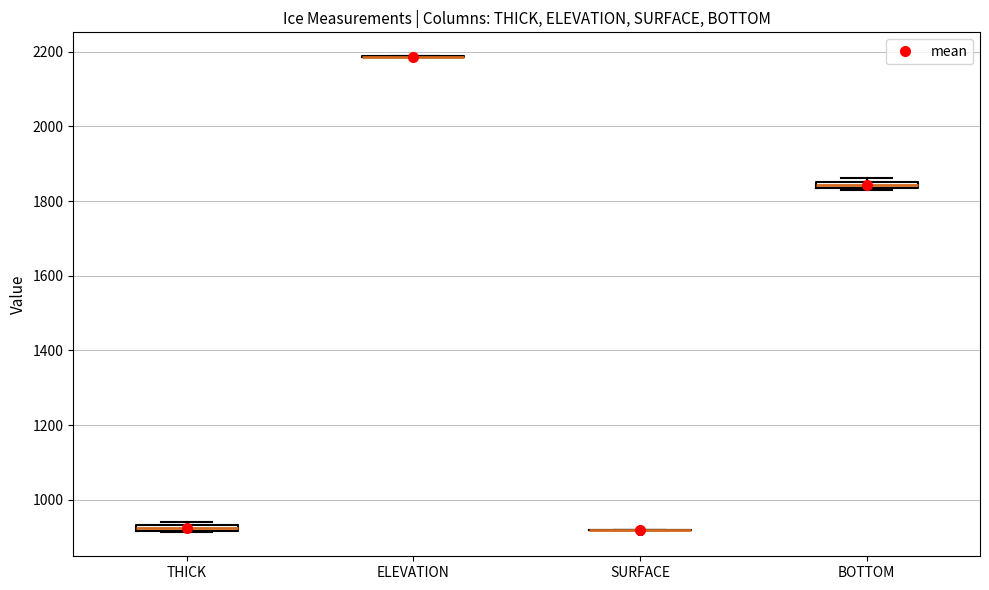

Where is the upper edge of the box for THICK on the y-axis? The values are not printed on the chart, so give them approximately, as read against the axis.

940